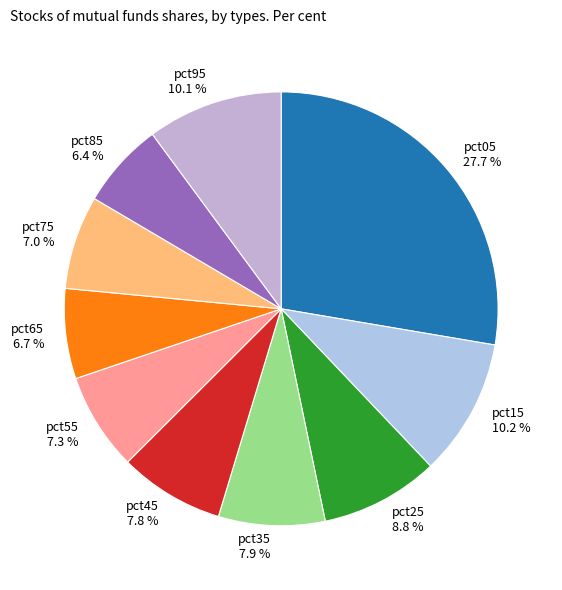

What portion of the pie excludes pct95?

89.9%